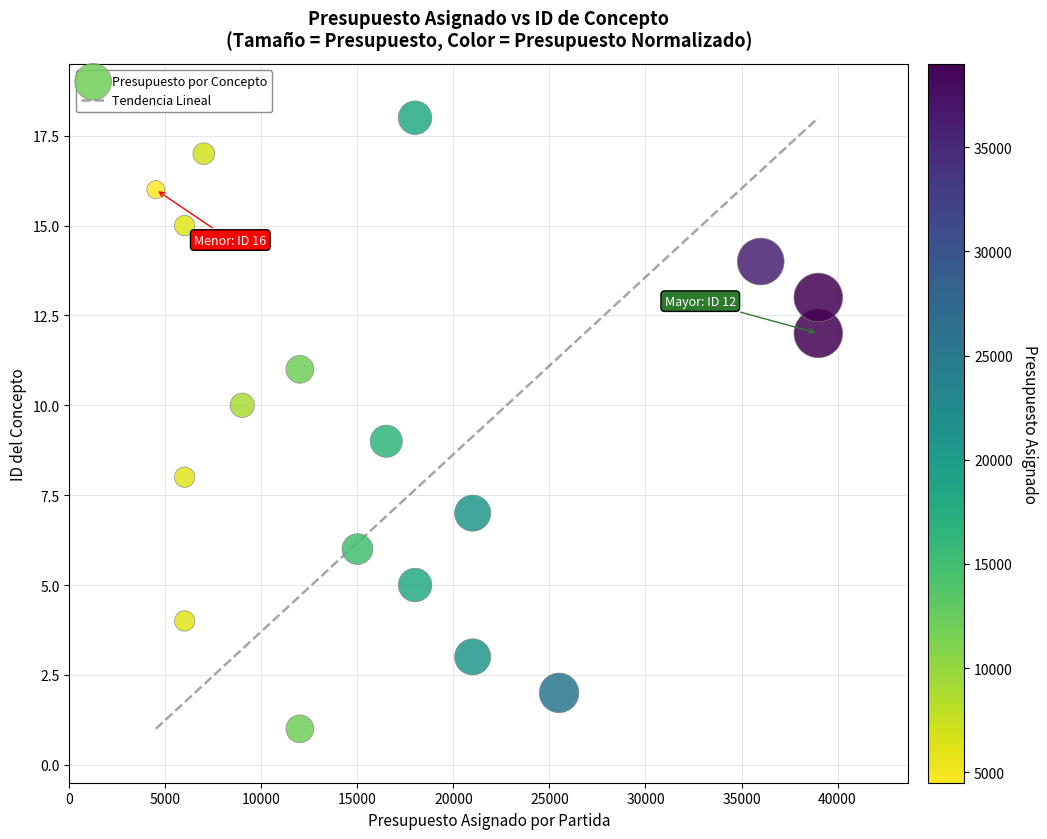

What is the range of Y values (max minus min)?

17